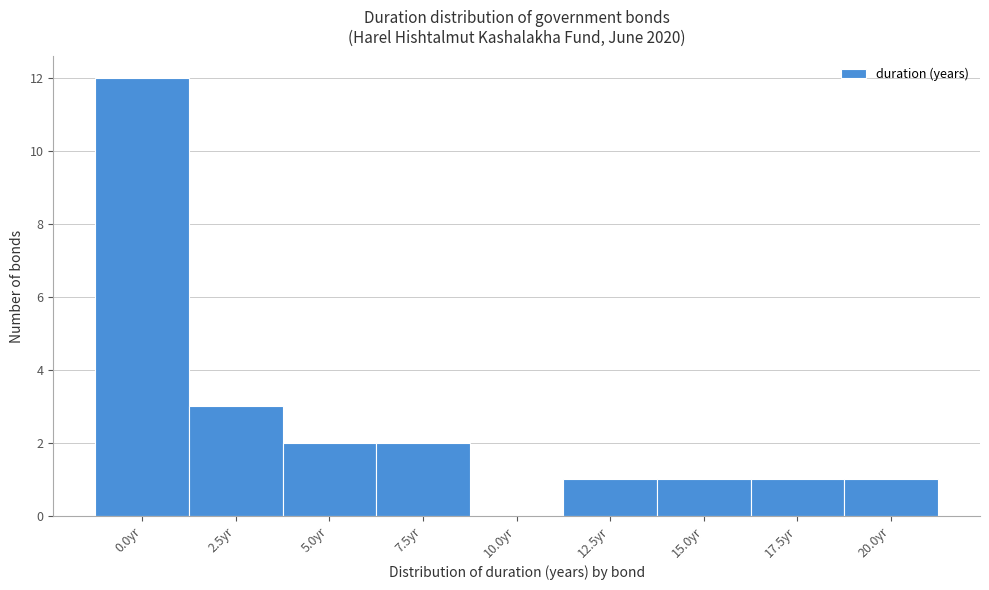

Reading left to right, transcribe all the data shown in this chart.

0.0yr=12	2.5yr=3	5.0yr=2	7.5yr=2	10.0yr=0	12.5yr=1	15.0yr=1	17.5yr=1	20.0yr=1